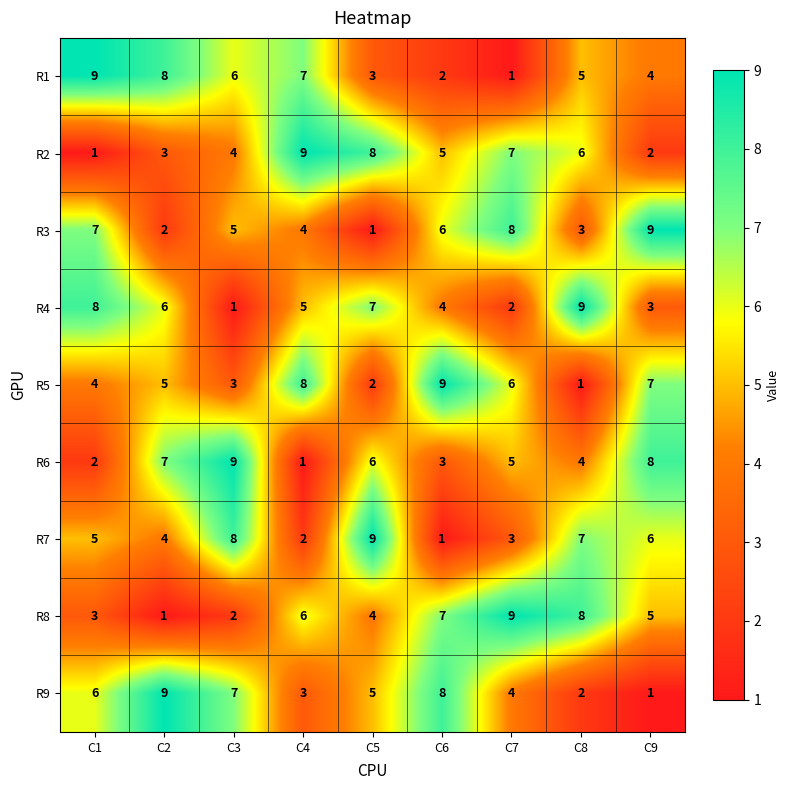

What is the maximum value for R5?

9